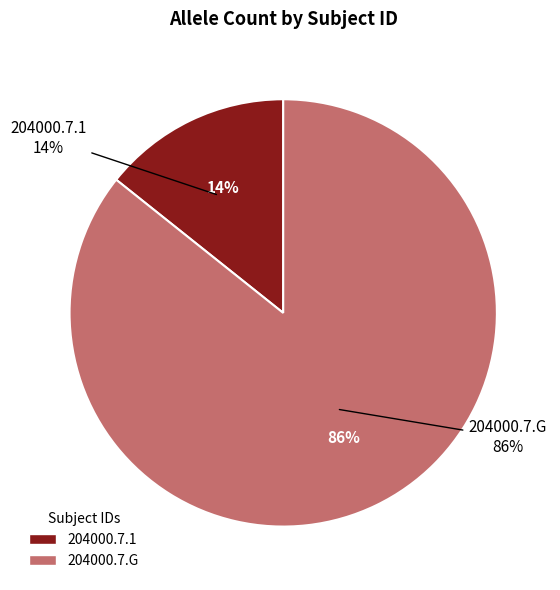

Does 204000.7.G represent more than half of the total?

Yes